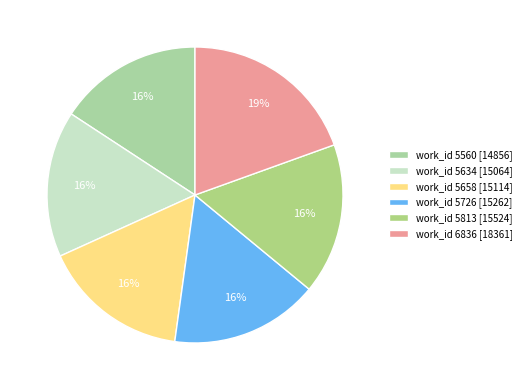

Is there a majority slice in this chart?

No